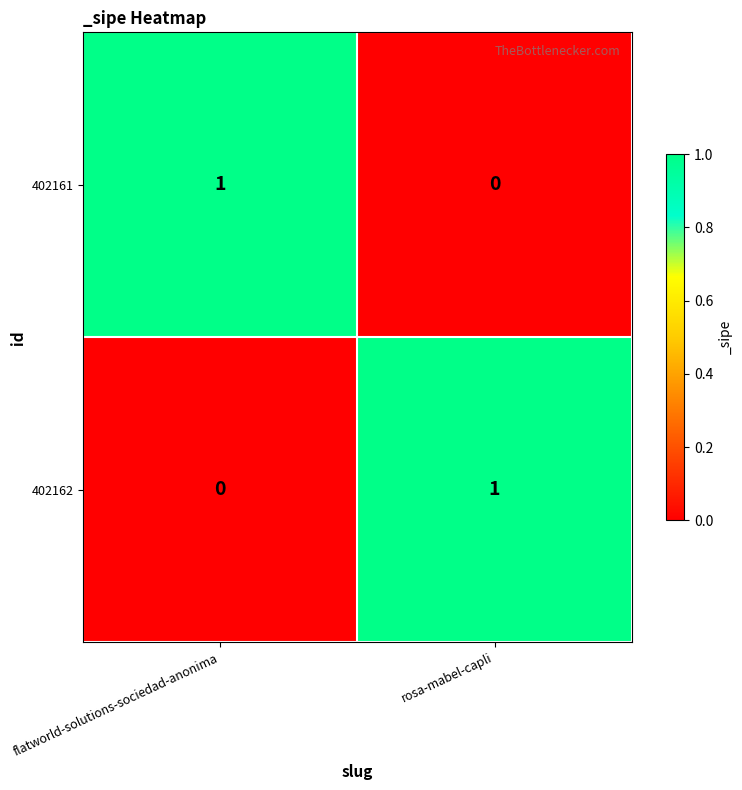

Where is 402161 nearest to the value 0?

rosa-mabel-capli